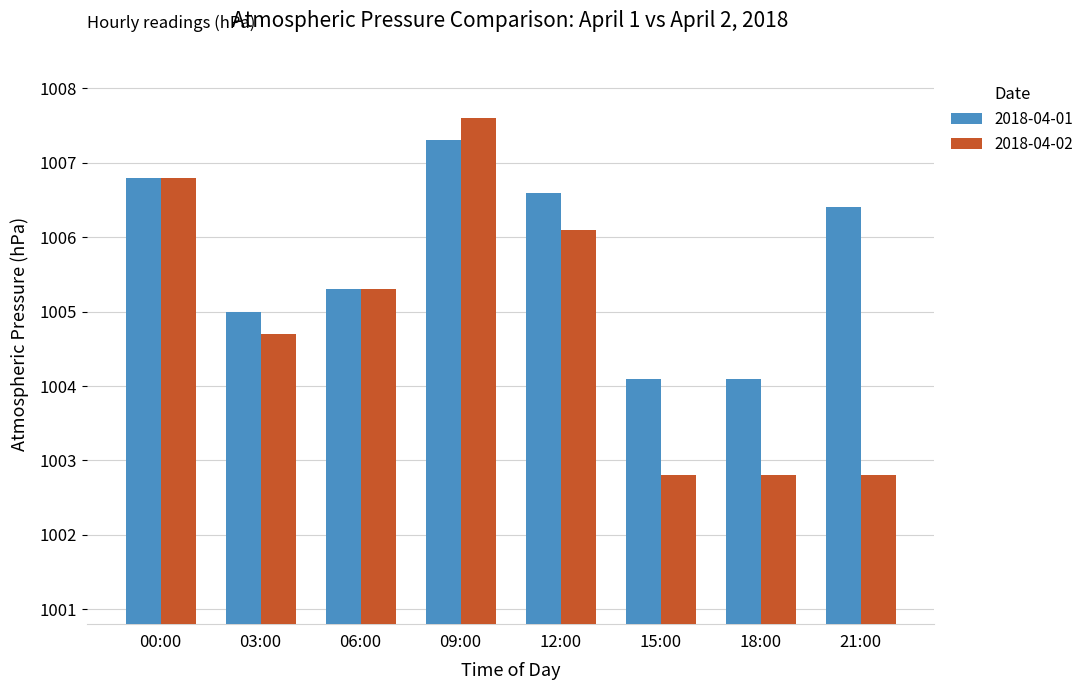

Reading right to left, list all the values displayed in this chart.

2018-04-01: 21:00=1006.4	18:00=1004.1	15:00=1004.1	12:00=1006.6	09:00=1007.3	06:00=1005.3	03:00=1005.0	00:00=1006.8
2018-04-02: 21:00=1002.8	18:00=1002.8	15:00=1002.8	12:00=1006.1	09:00=1007.6	06:00=1005.3	03:00=1004.7	00:00=1006.8